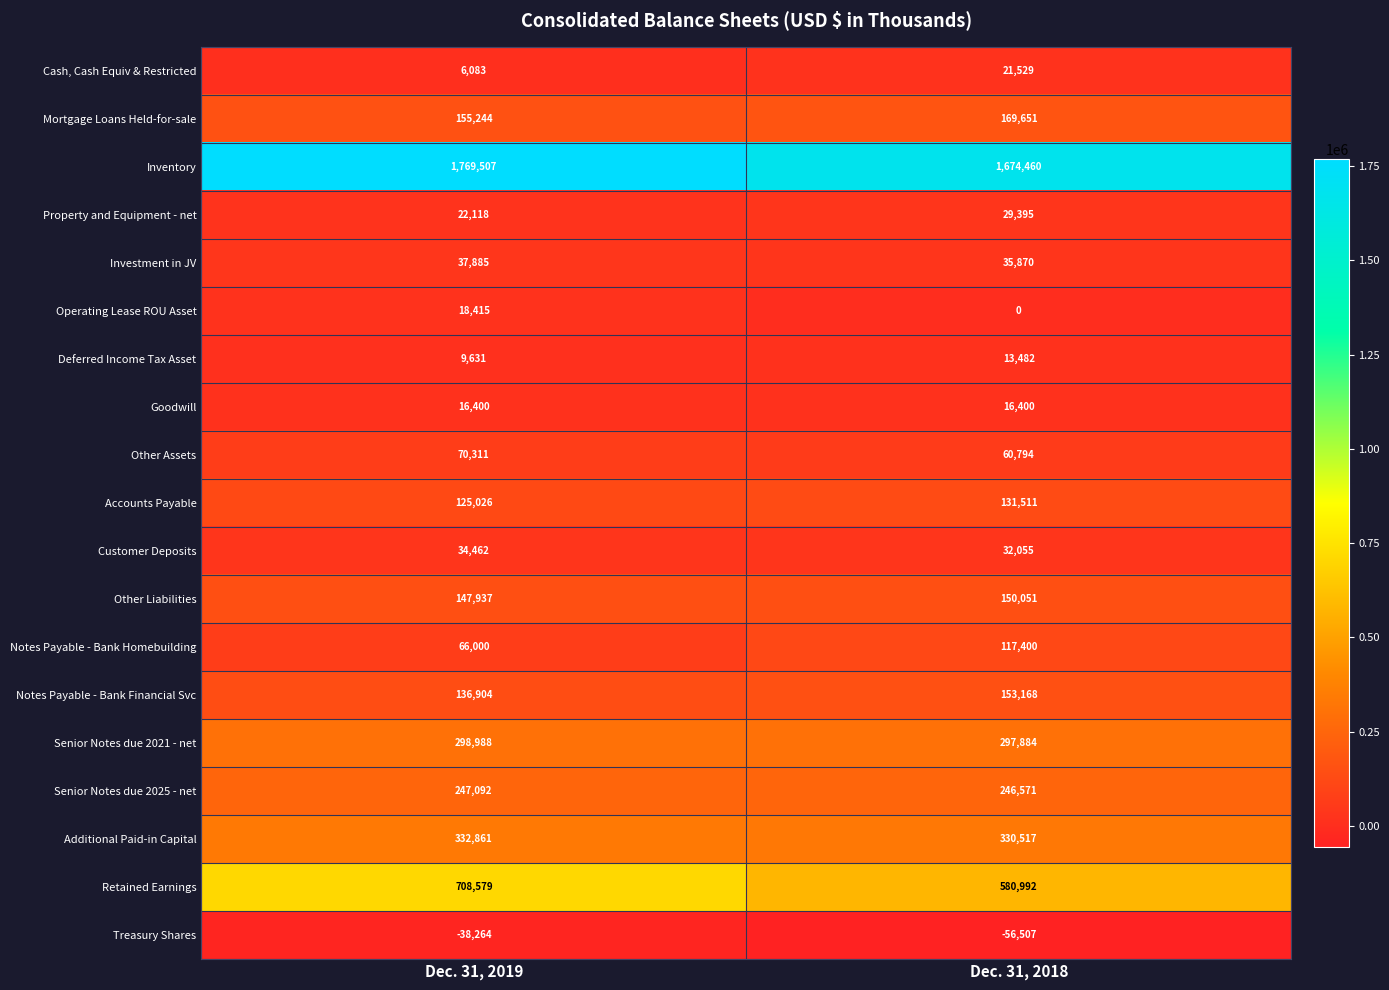

The Accounts Payable series shows 131511 at Dec. 31, 2018. True or false?

True